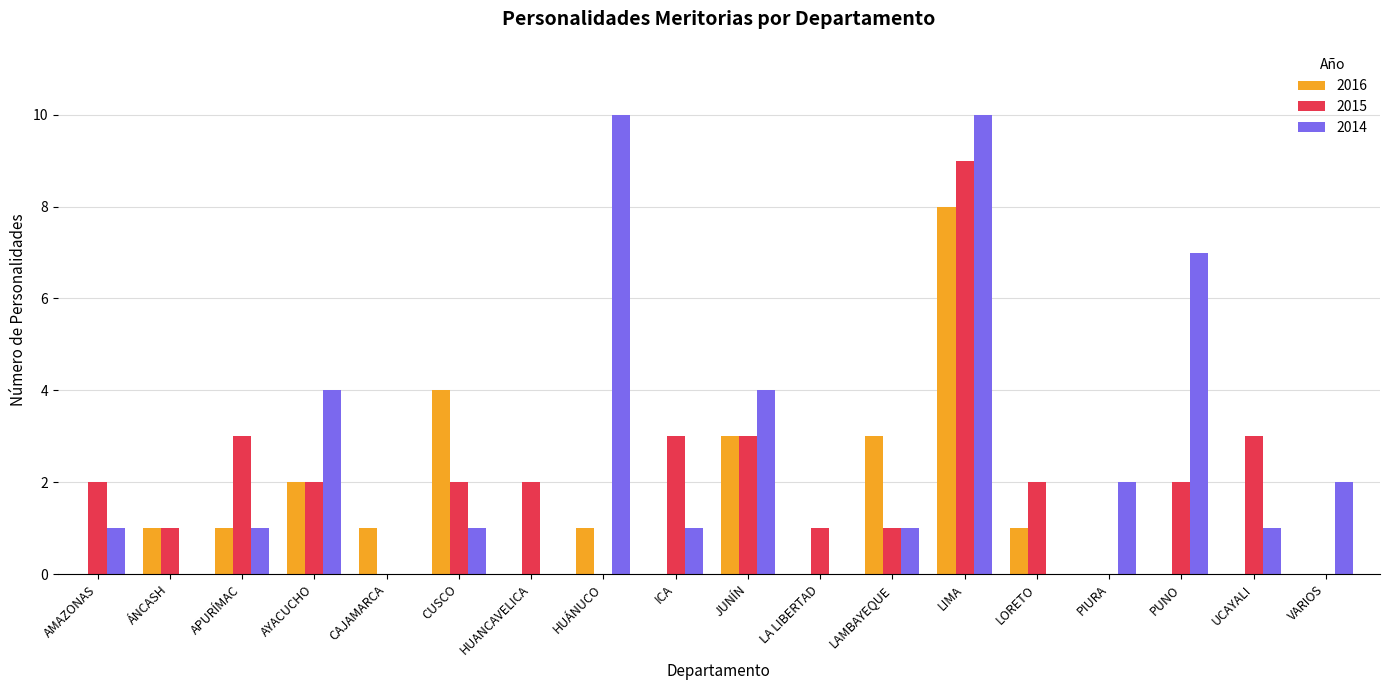

What are all the series names shown in the legend?

2016, 2015, 2014